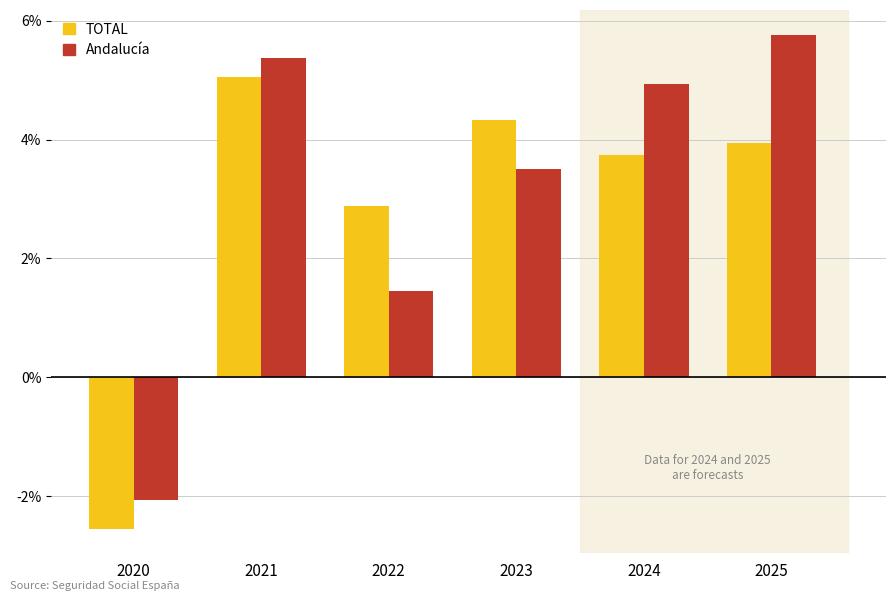

The TOTAL series shows 4.3 at 2023. True or false?

True